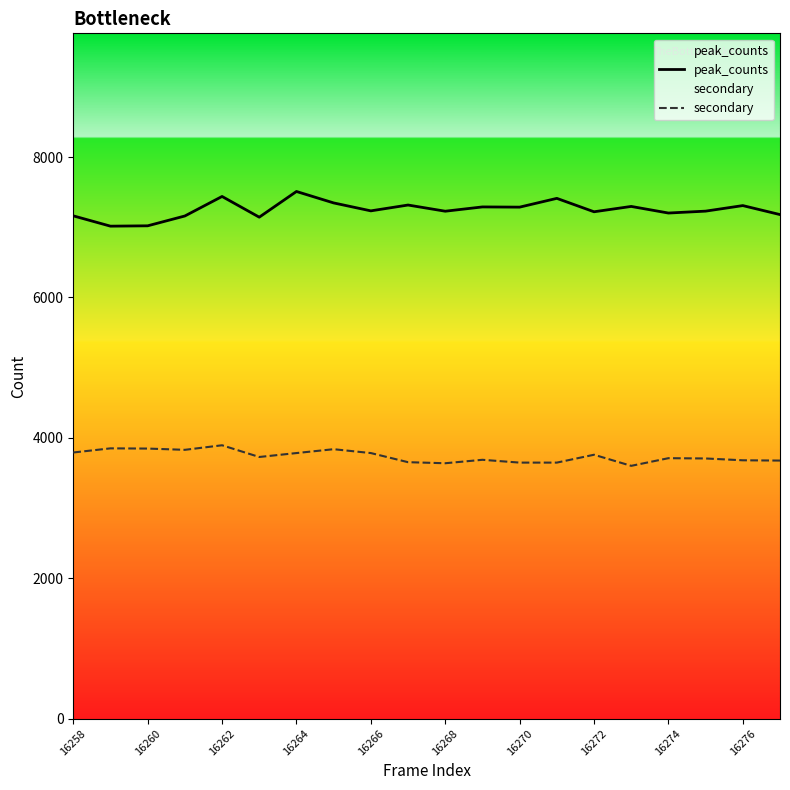

At which label does peak_counts first exceed 7233?

16262